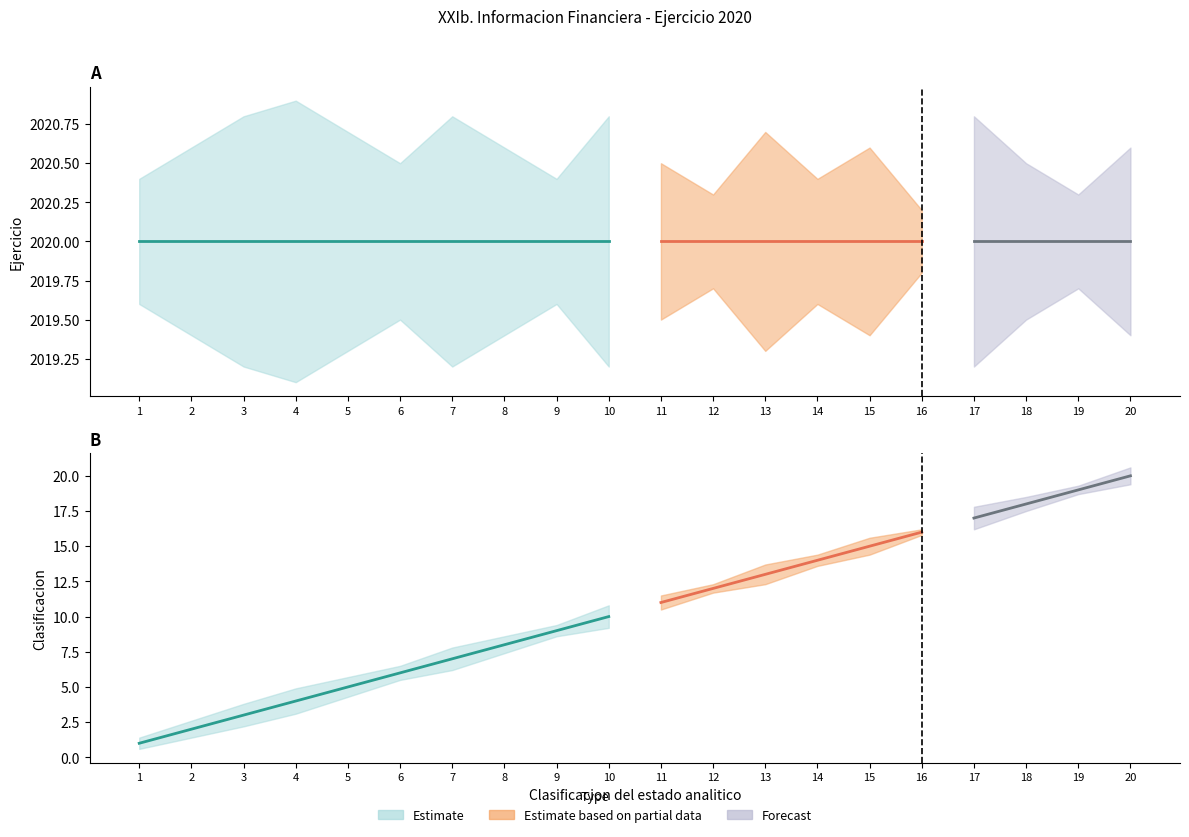

True or false: Ejercicio_lower and Ejercicio intersect in this chart.

False